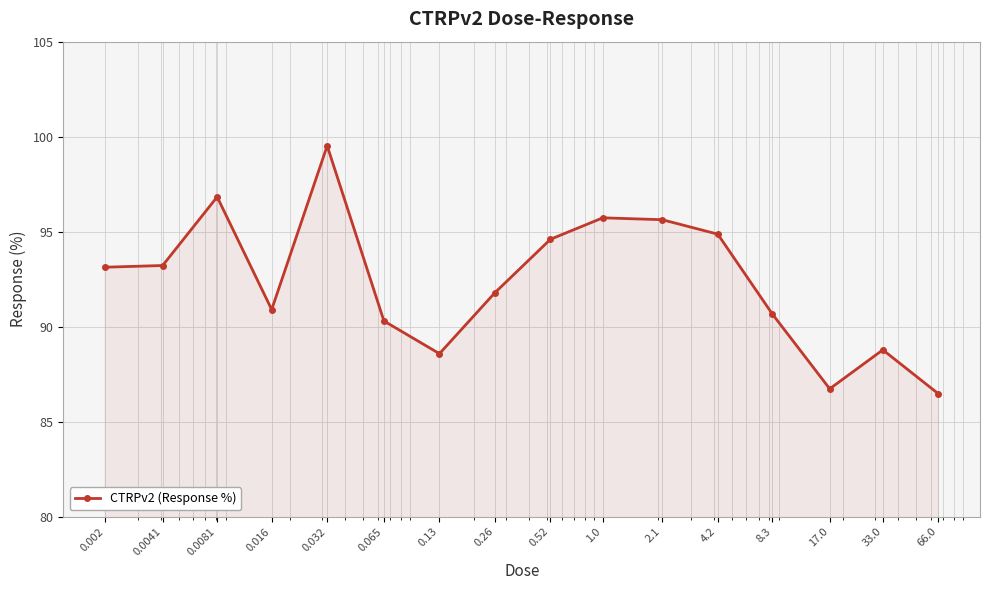

How many interior local peaks (higher than both neighbors) does the data have?

4